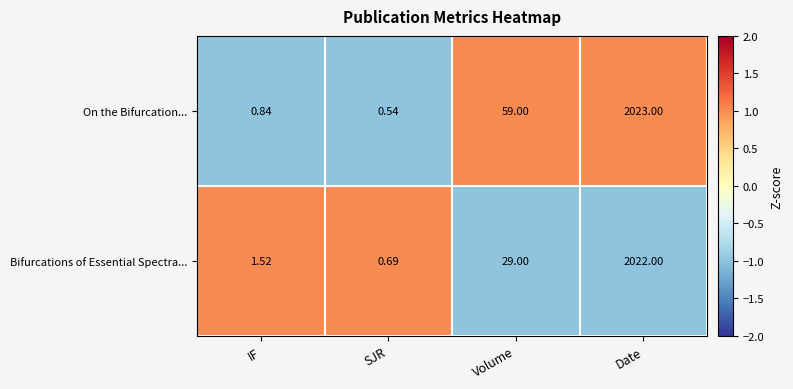

Where is Bifurcations of Essential Spectra... nearest to the value 1011?

Volume